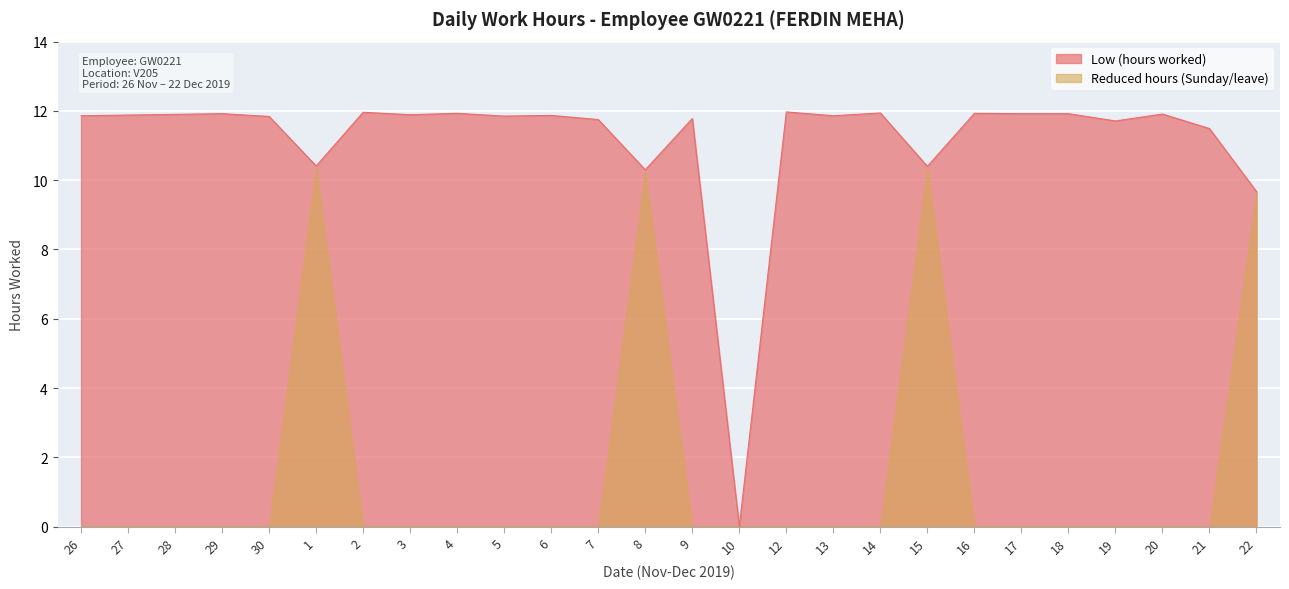

What is the change in value from 26 to 14?

+0.1